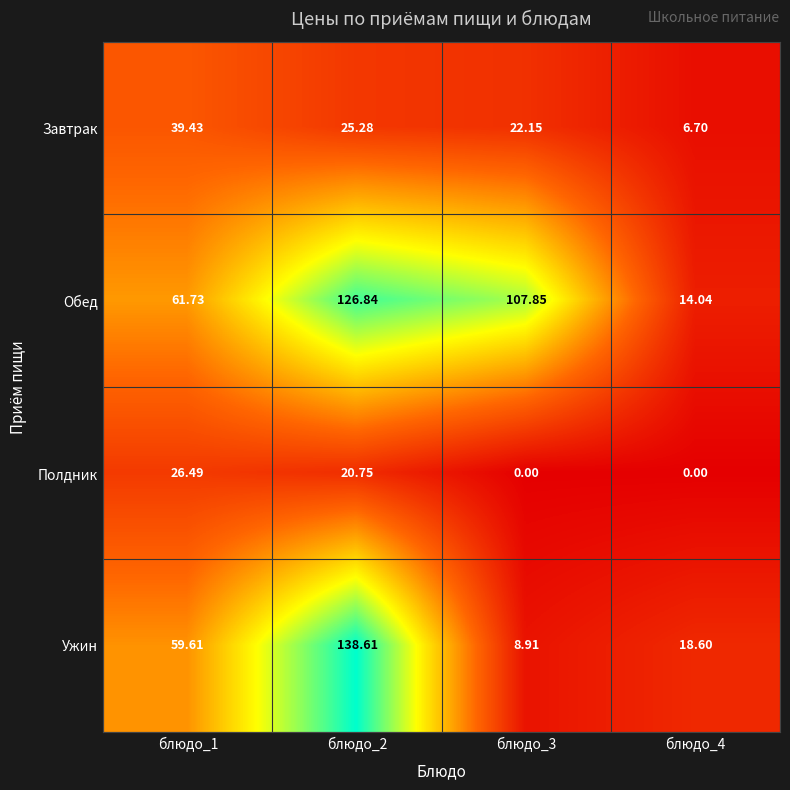

At how many categories does at least one series exceed 106?

2